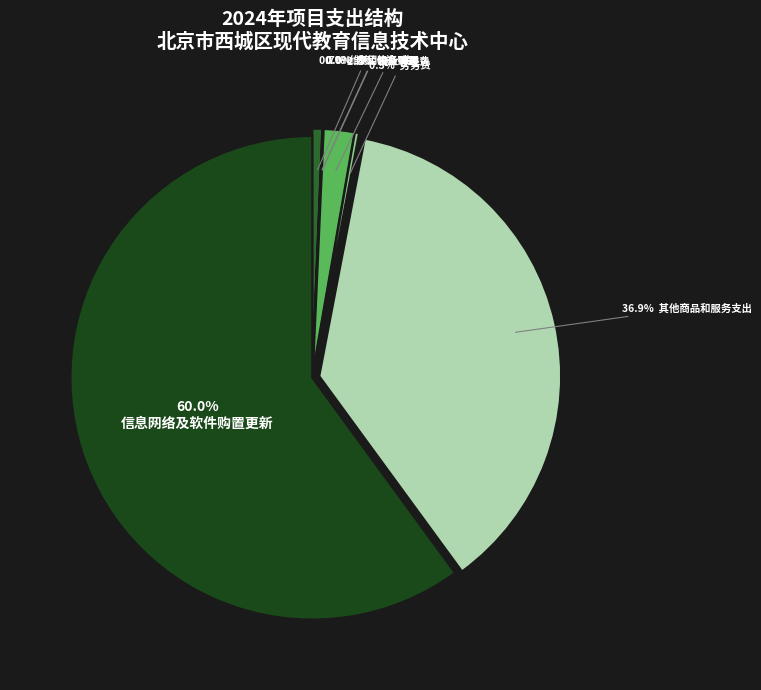

Which slice represents more than half of the pie?

信息网络及软件购置更新